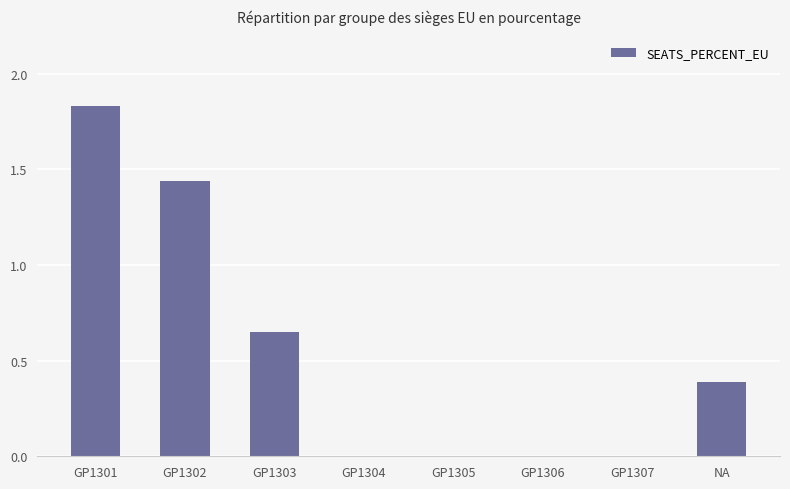

Which category has the highest value across all series?

GP1301